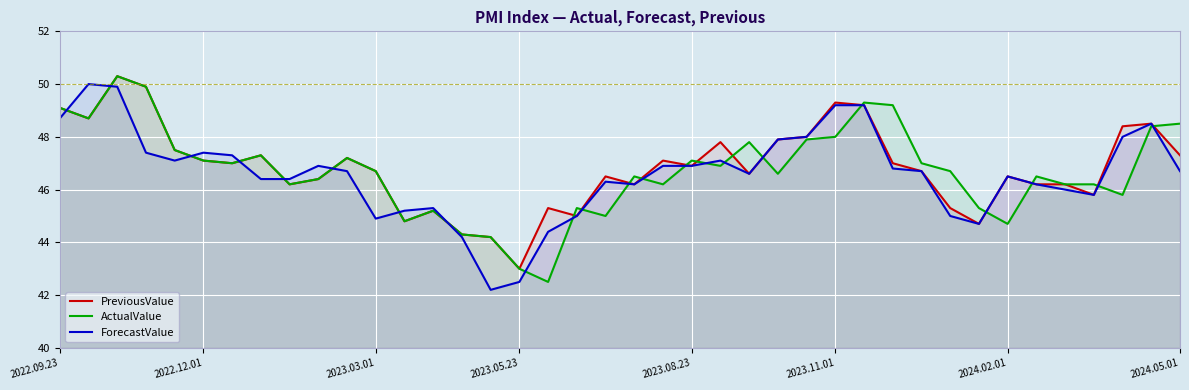

Which series ends up on top after the final intersection of ForecastValue and ActualValue?

ActualValue